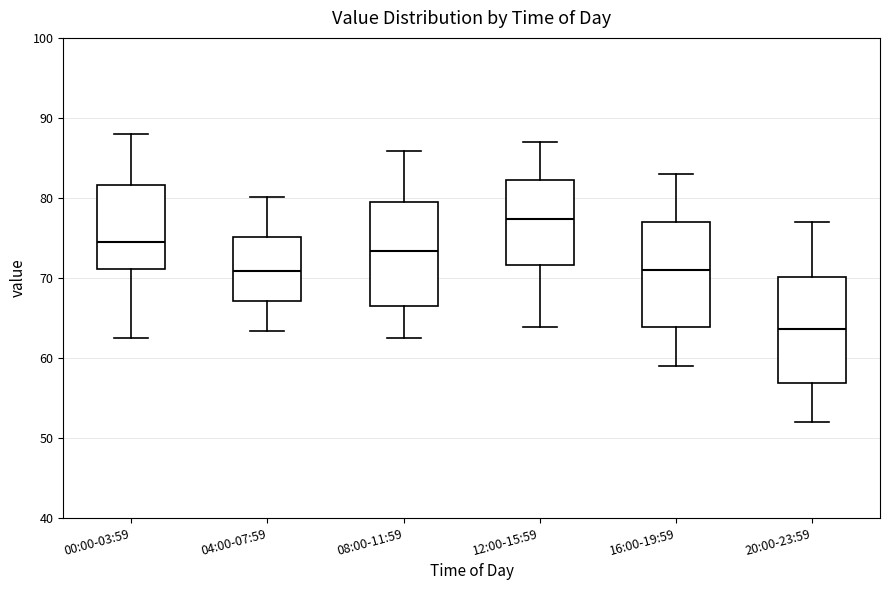

Where is the lower edge of the box for 12:00-15:59 on the y-axis? The values are not printed on the chart, so give them approximately, as read against the axis.

72